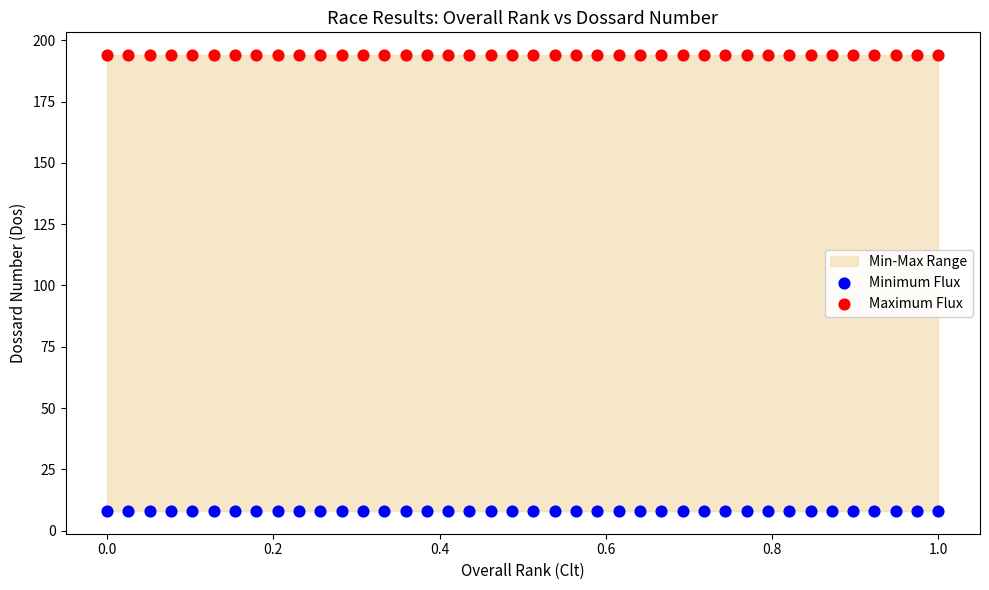

Which series reaches the minimum Y coordinate?

Minimum Flux